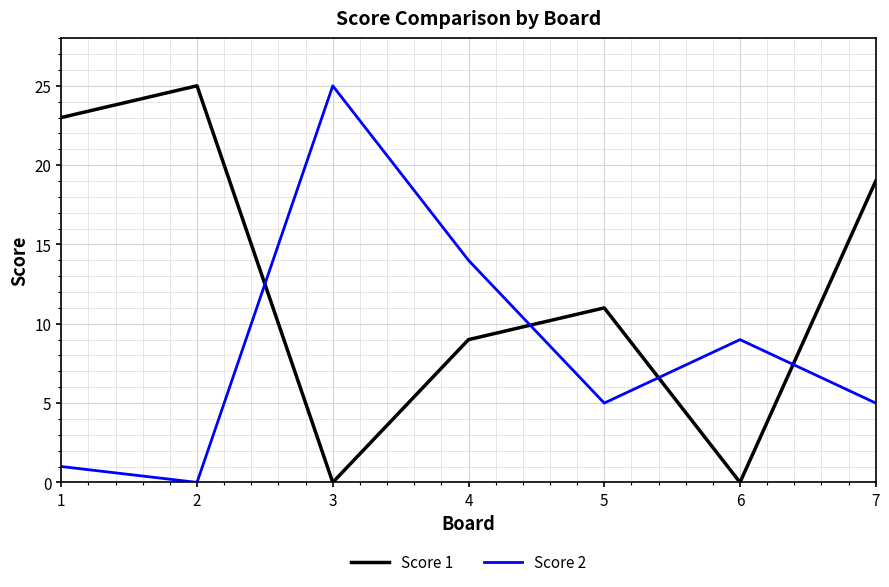

Where does the Score 1 series first go above 11?

1